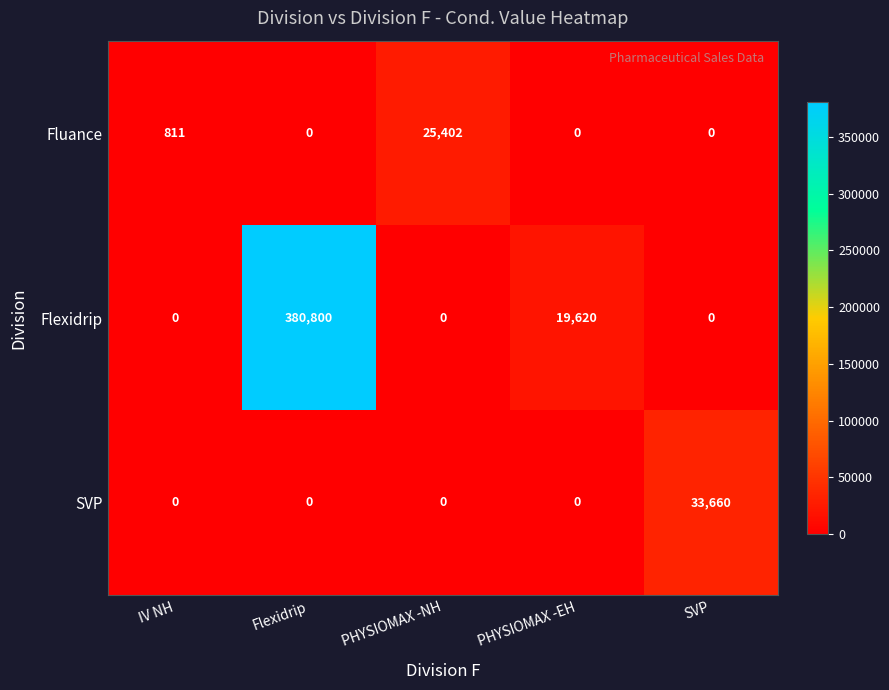

How many categories are shown in the chart?

5